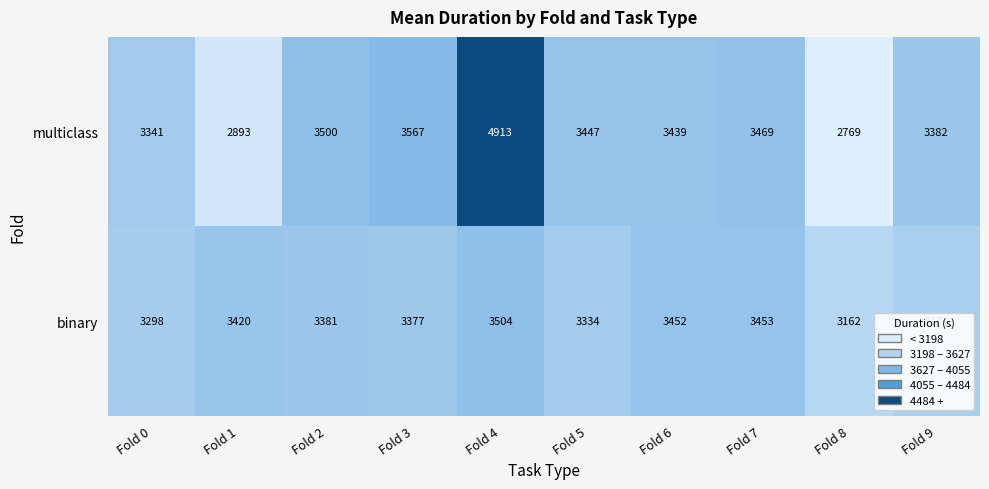

At which label does multiclass first exceed 3447?

Fold 2